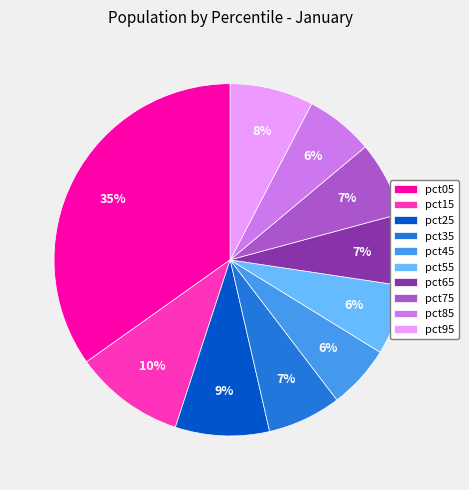

How many slices are in this pie chart?

10